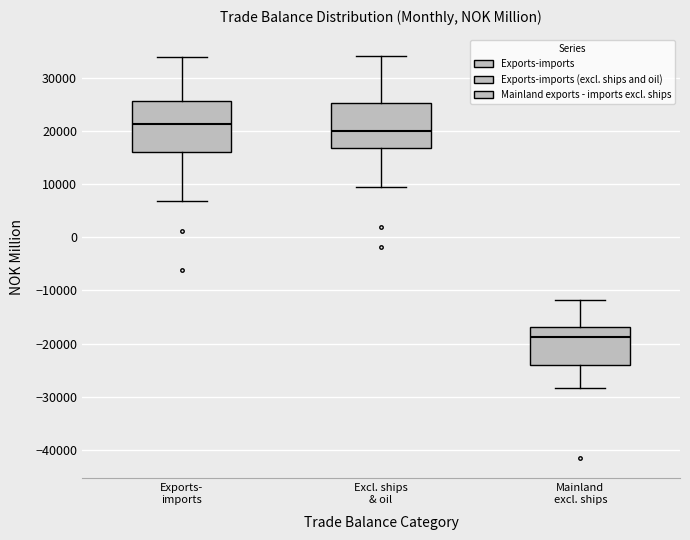

Which box's median line is the lowest?

Mainland excl. ships